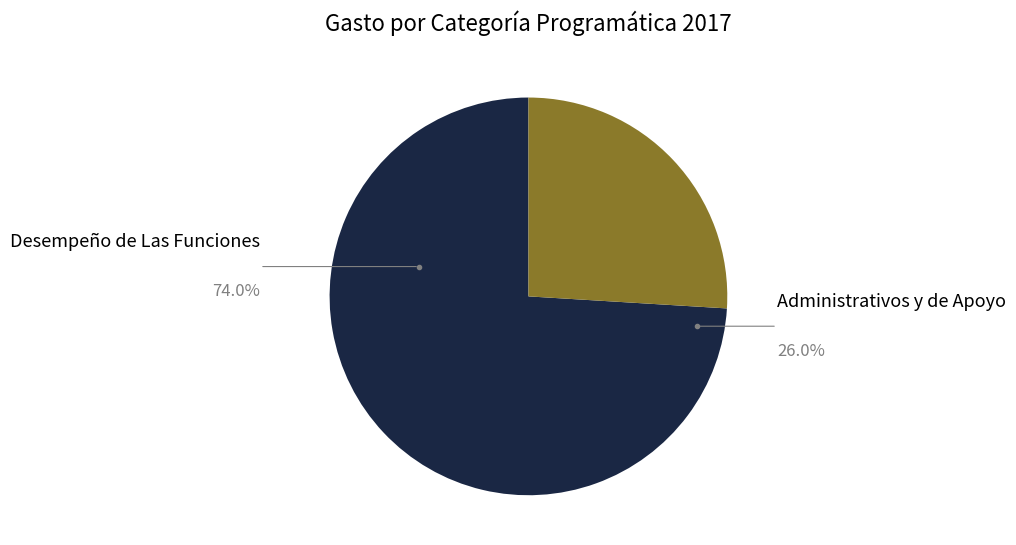

Count the number of slices in the pie.

2